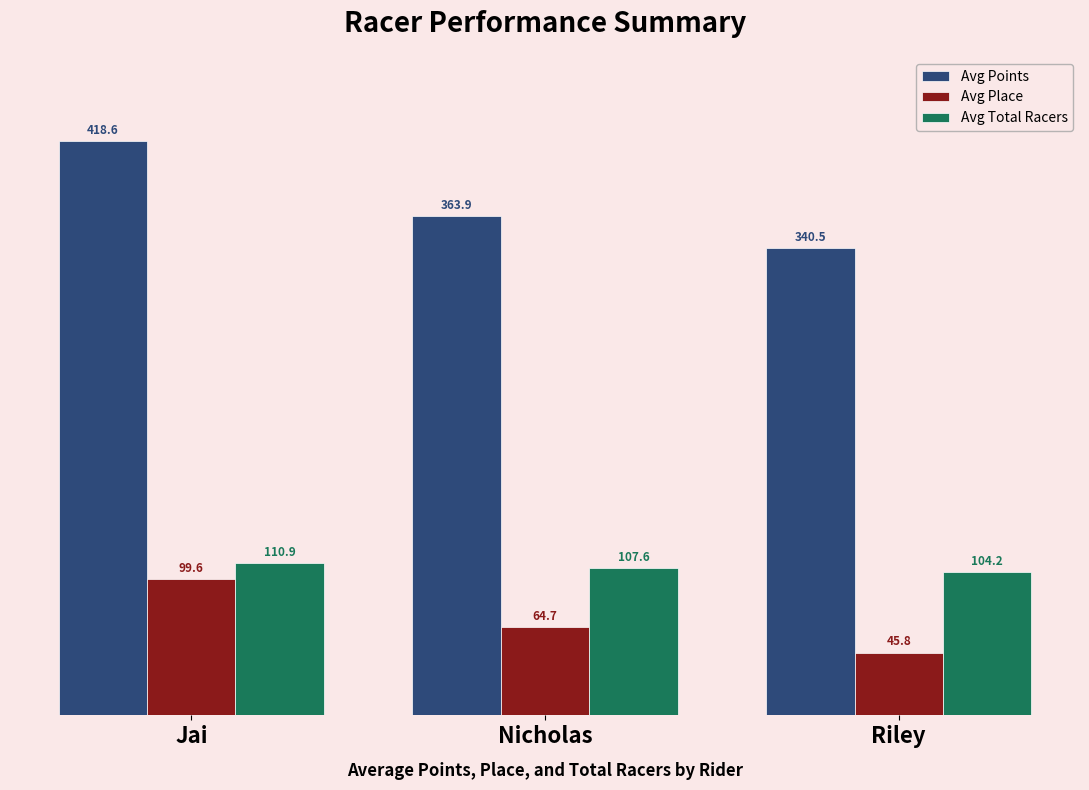

Reading left to right, what are all the values shown in this chart?

Avg Points: 418.6	363.9	340.5
Avg Place: 99.6	64.7	45.8
Avg Total Racers: 110.9	107.6	104.2